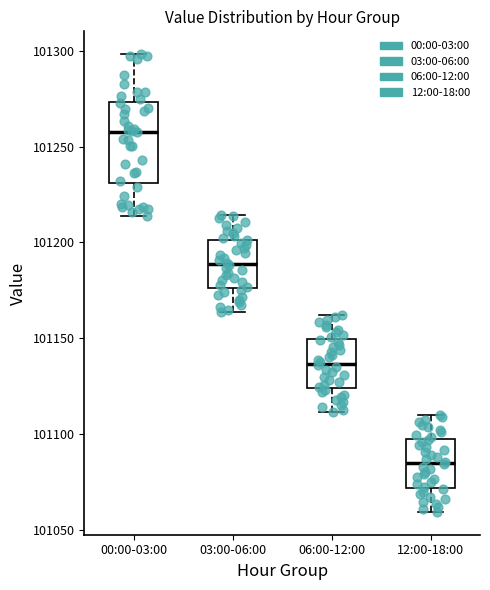

Reading left to right, transcribe this box plot: for each box, give where its median line is, the range the box spans, and where its two whiskers end, as read against the y-axis. The values are not printed on the chart, so give them approximately, as read against the axis.

00:00-03:00: median 101260, box 101230 to 101275, whiskers 101215 to 101300
03:00-06:00: median 101190, box 101175 to 101200, whiskers 101165 to 101215
06:00-12:00: median 101135, box 101125 to 101150, whiskers 101110 to 101160
12:00-18:00: median 101085, box 101070 to 101100, whiskers 101060 to 101110